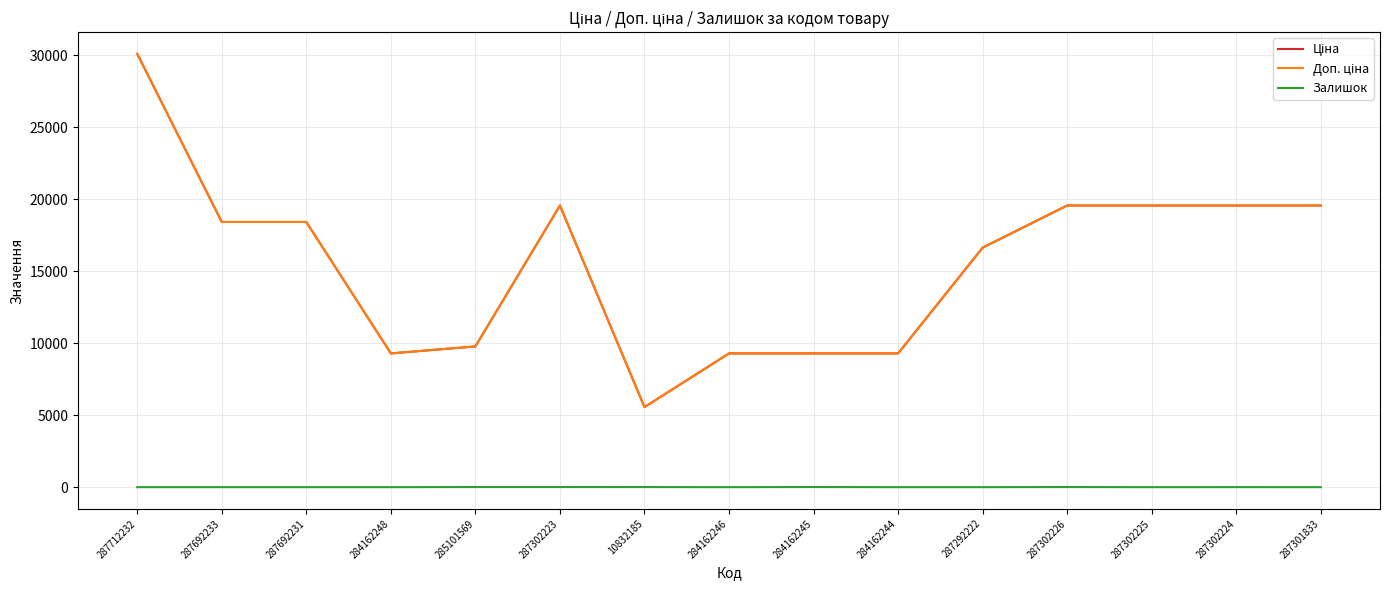

At which category does Залишок reach its first local valley?

284162246